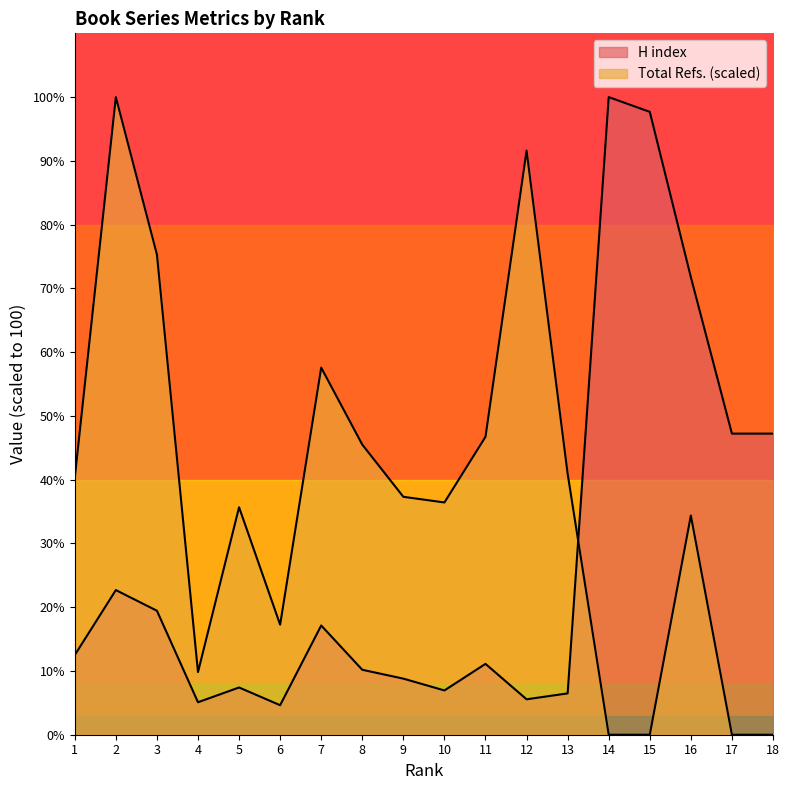

List the series in order of their overall mean, highest first.

Total Refs., H index